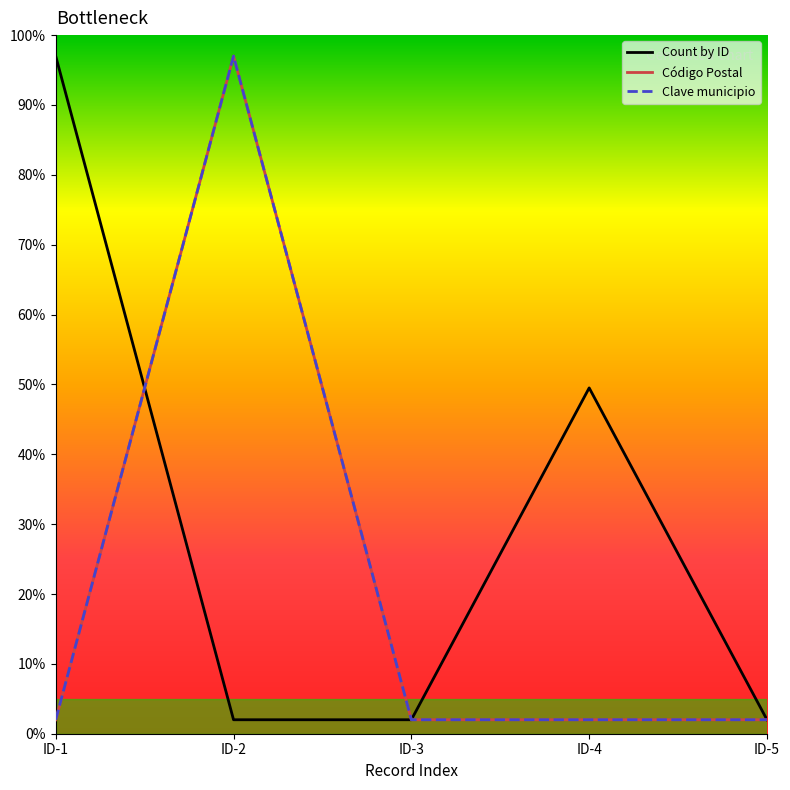

True or false: Código Postal has more than 0 interior local peaks.

True